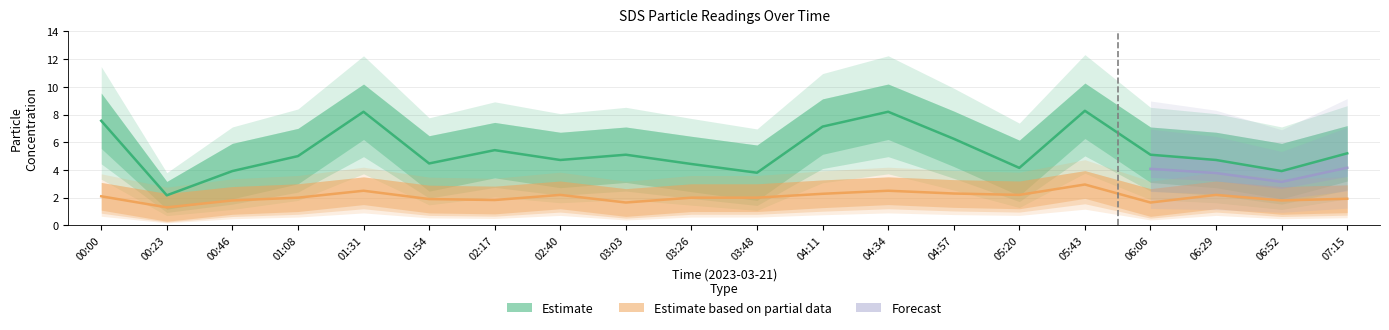

Does the chart display data point markers on the line(s)?

No